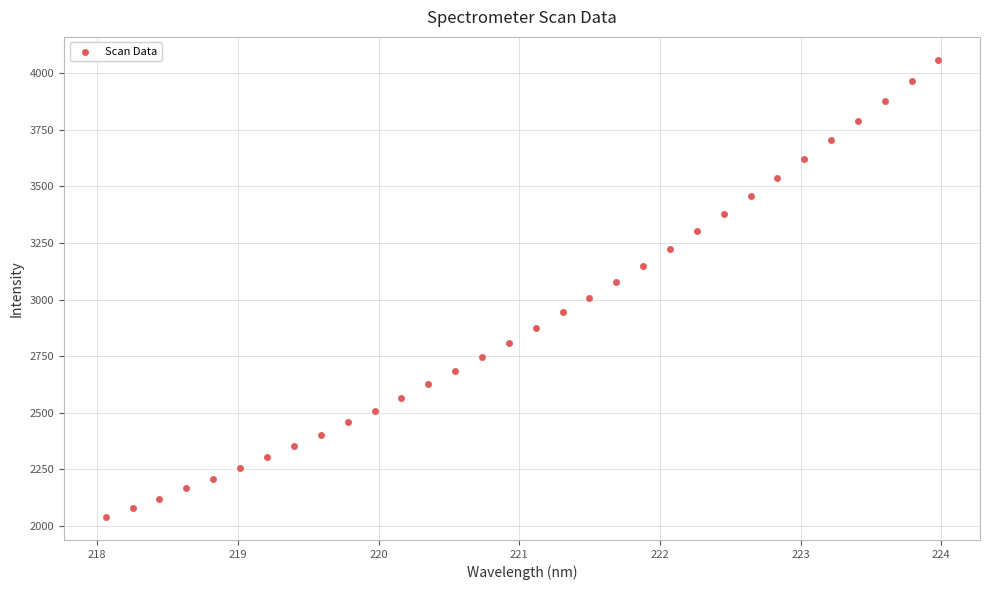

What is the range of X values (max minus min)?

5.9